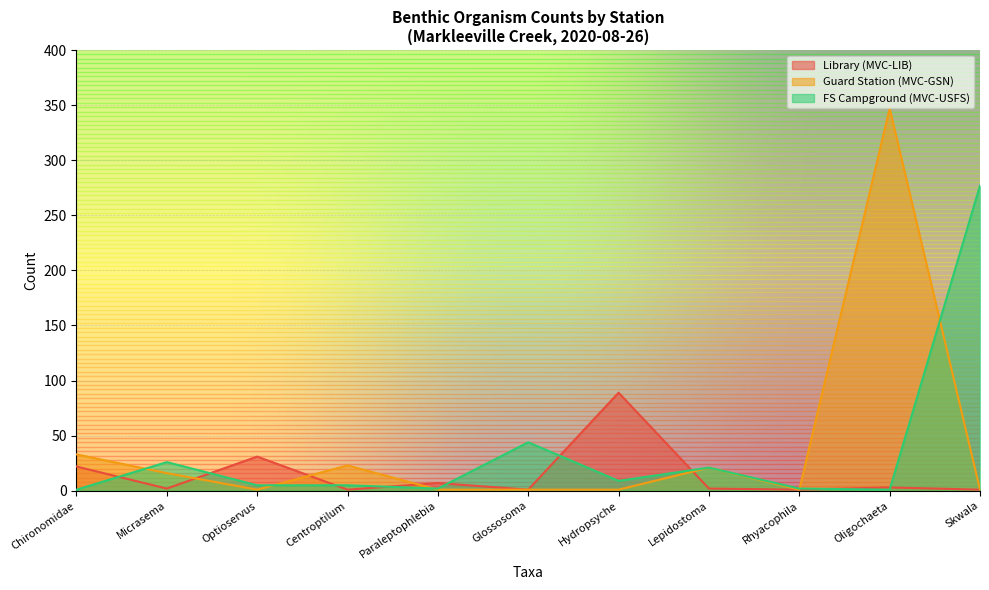

Is the value of Guard Station (MVC-GSN) at Micrasema greater than the value of FS Campground (MVC-USFS) at Micrasema?

No